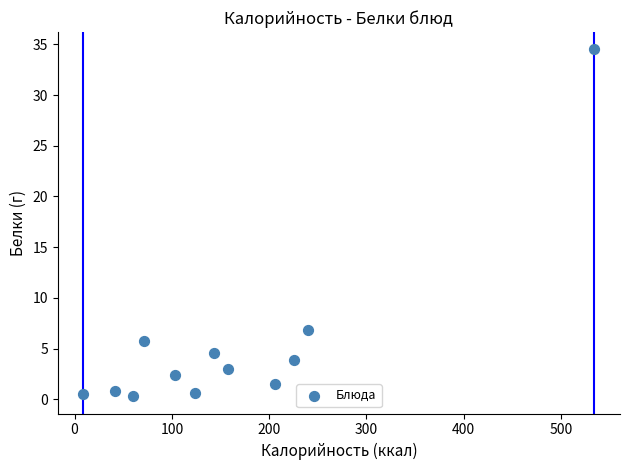

What is the range of X values (max minus min)?

525.3